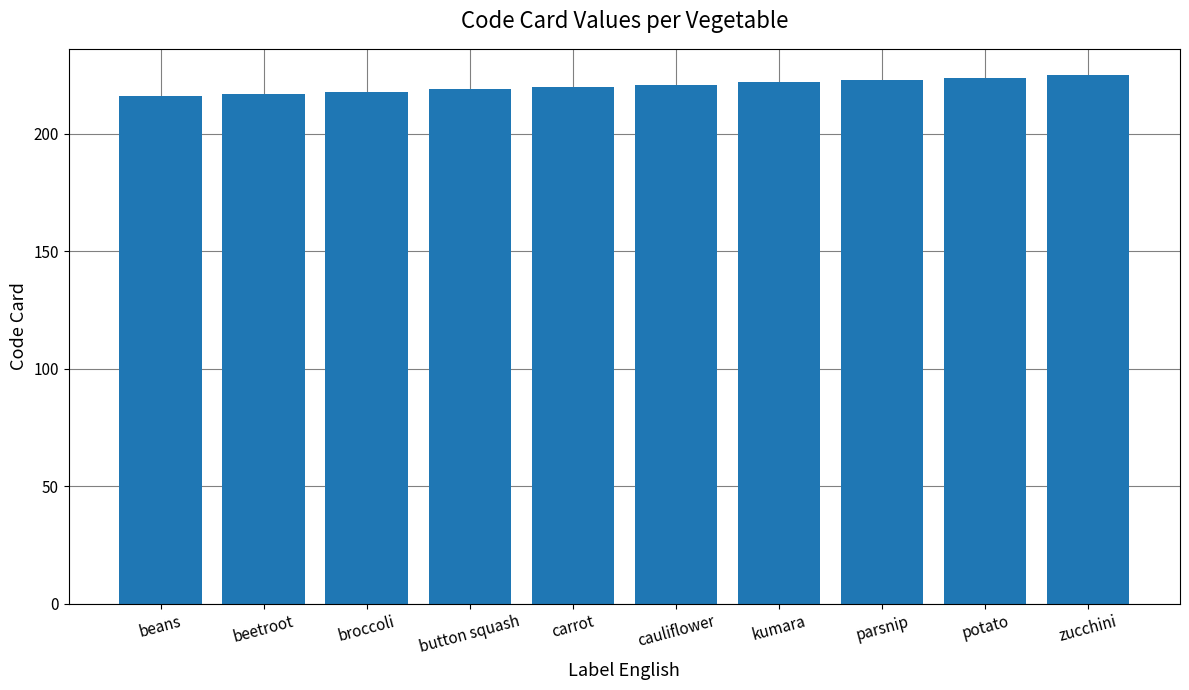

What is the minimum value shown in the chart?

216